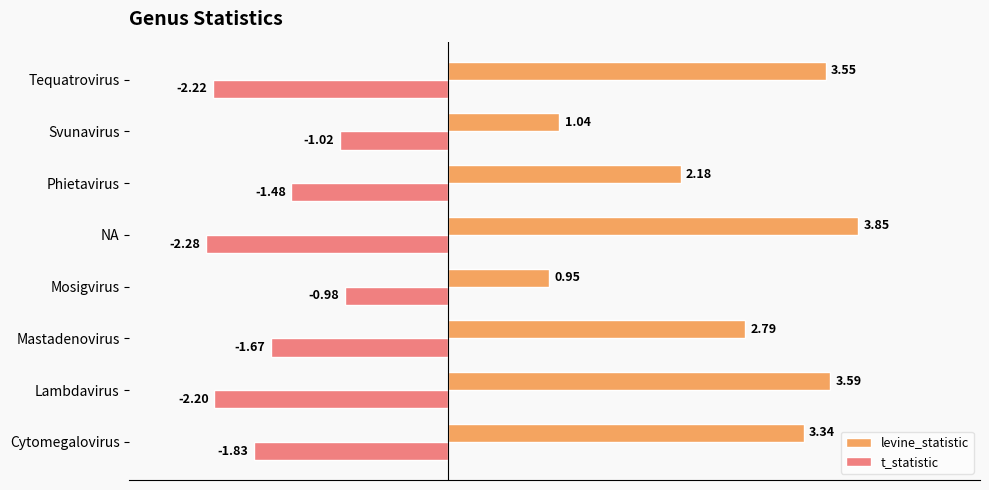

Which category has the highest value across all series?

NA